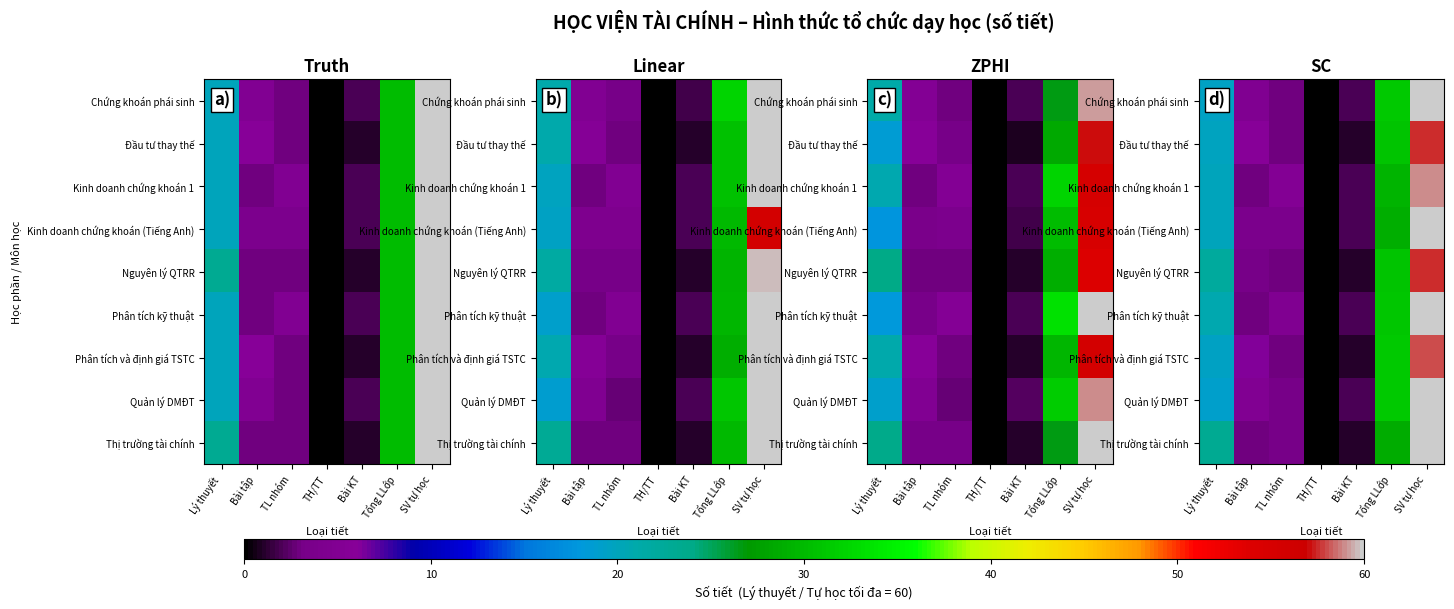

Count the number of data series in this chart.

9